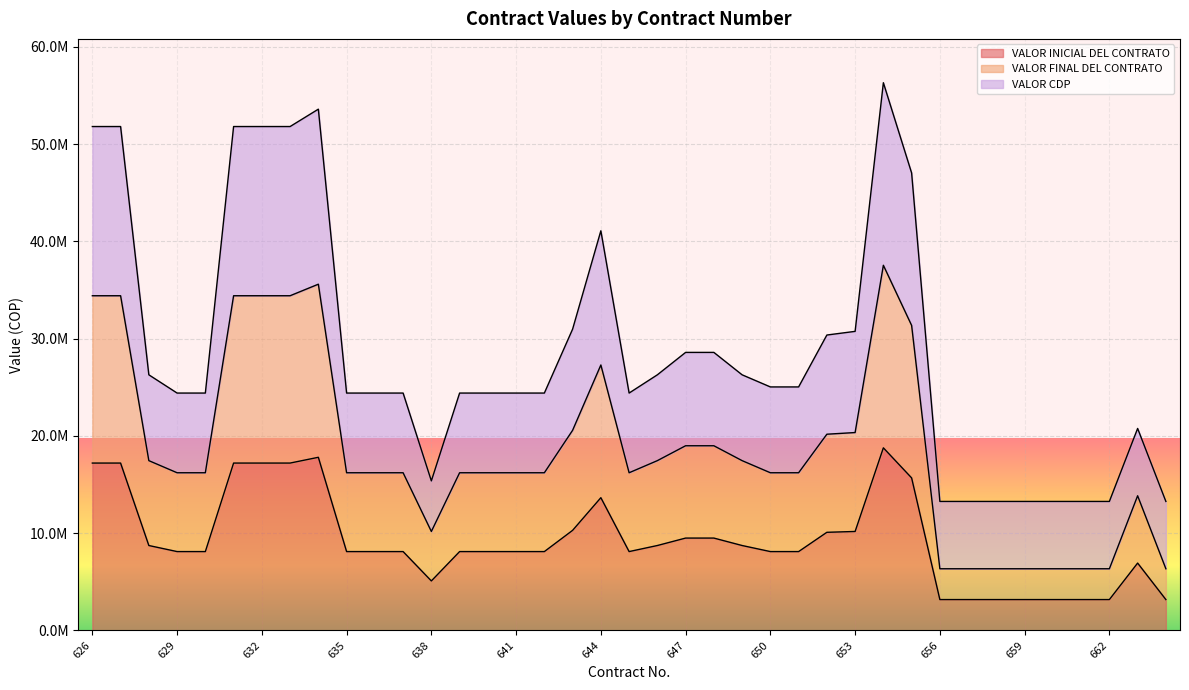

True or false: VALOR FINAL DEL CONTRATO has a value of 39700549 at 644.

False